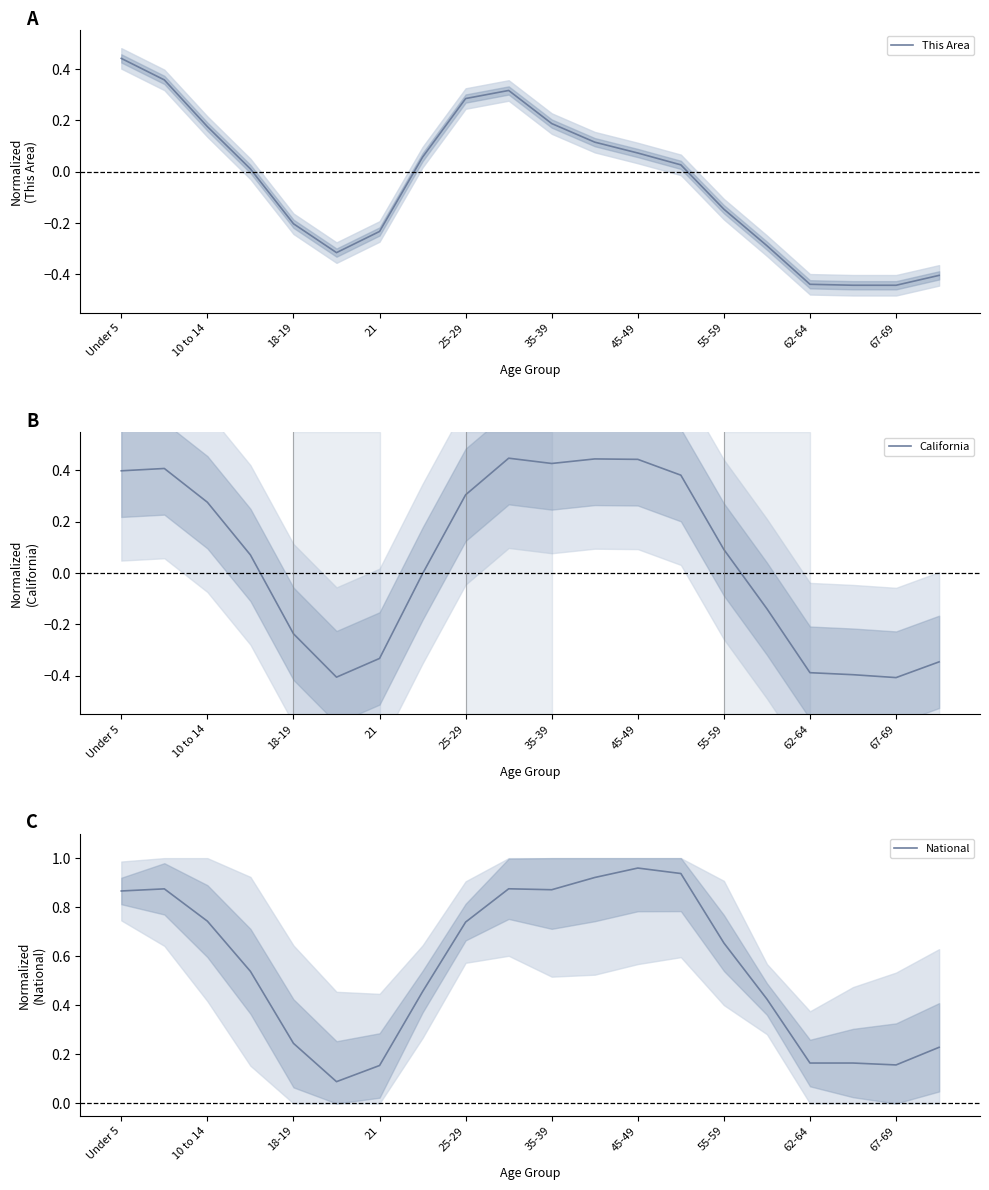

At which label does This Area first exceed 0?

Under 5